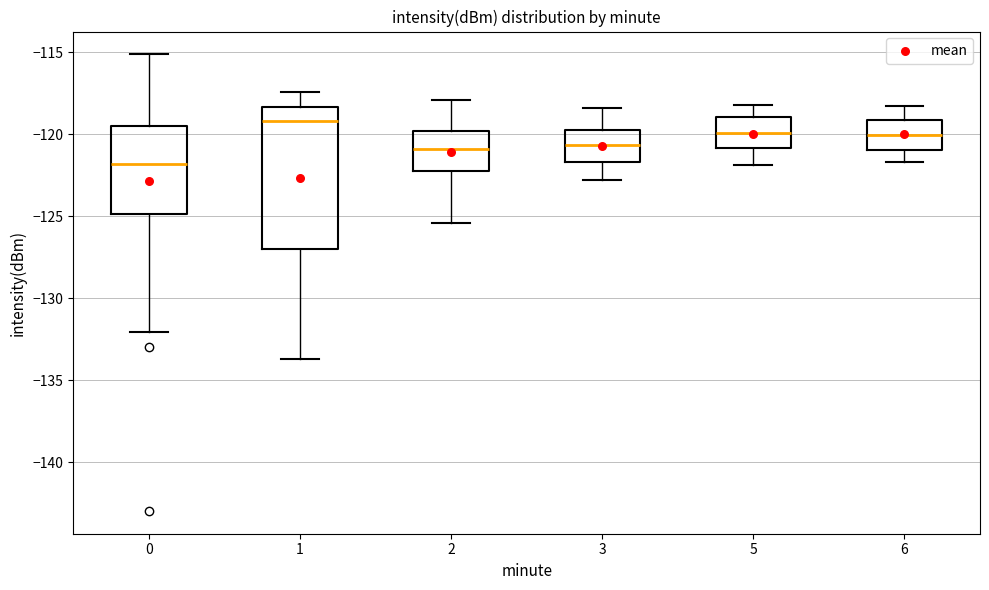

Where is the lower edge of the box at x = 5 on the y-axis? The values are not printed on the chart, so give them approximately, as read against the axis.

-121.0